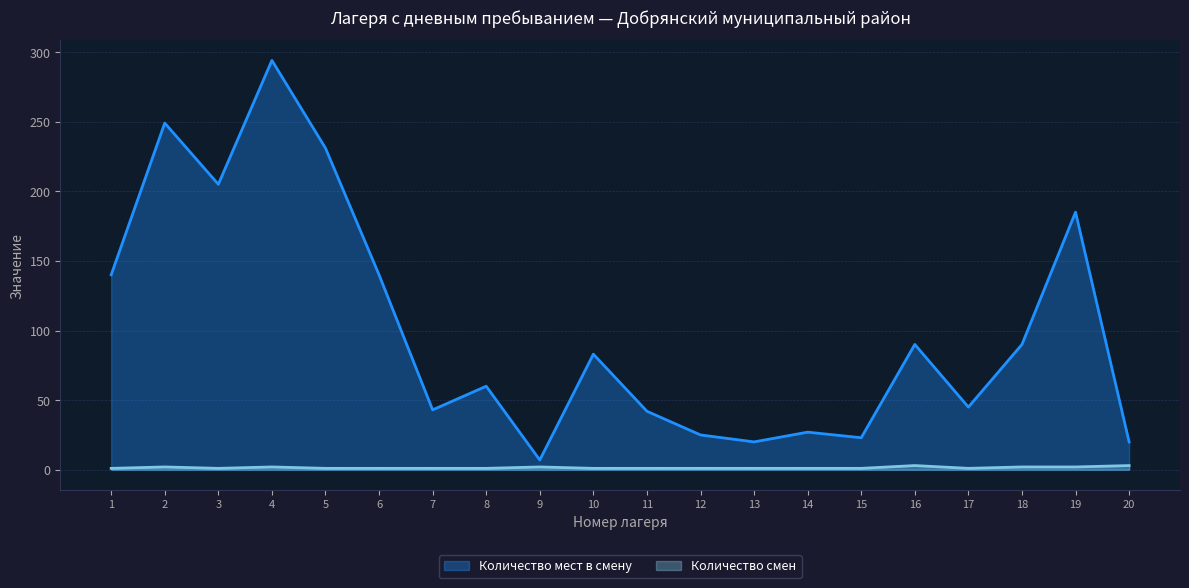

Rank the series at 8 from highest to lowest value.

Количество мест в смену, Количество смен